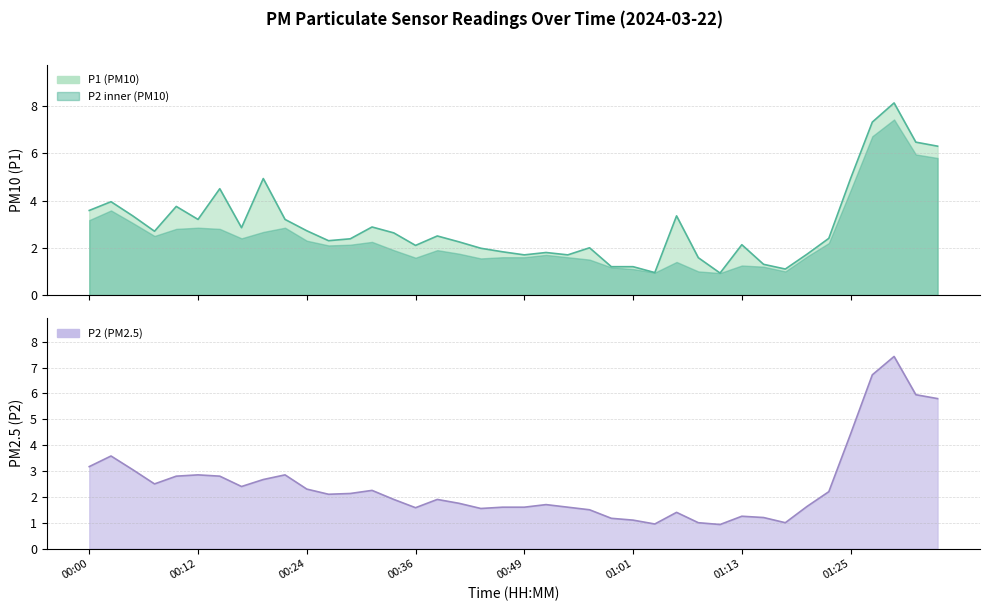

What is the minimum value for P2?

0.9